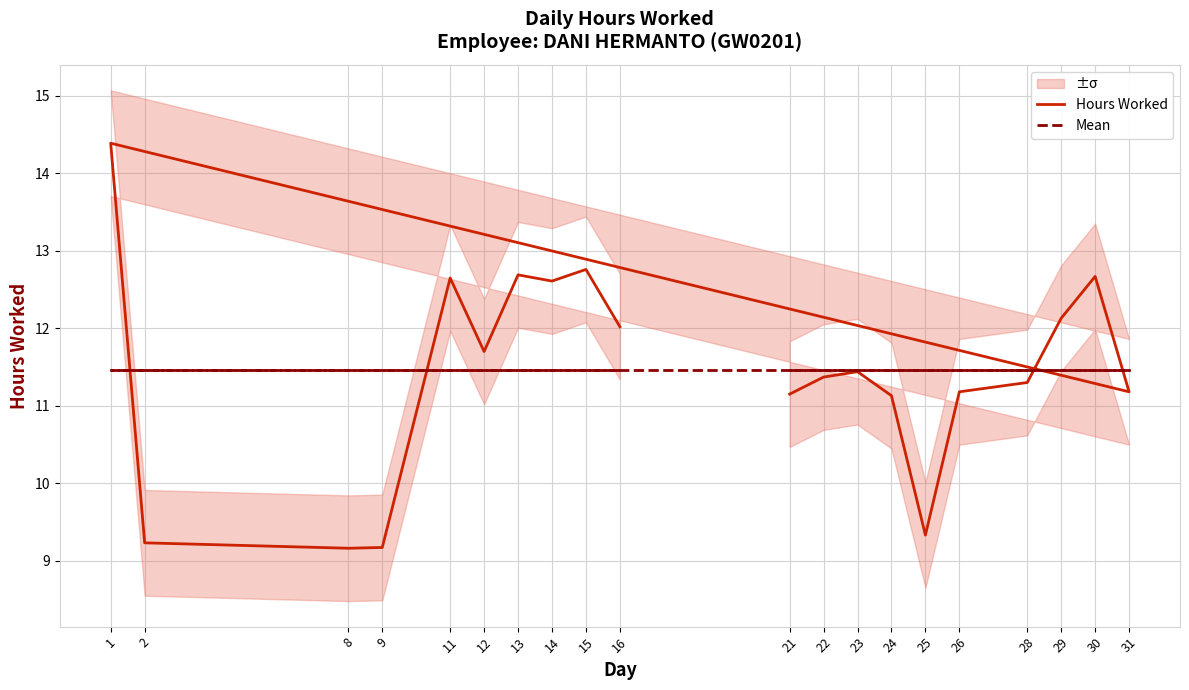

Where is Mean nearest to the value 11?

21